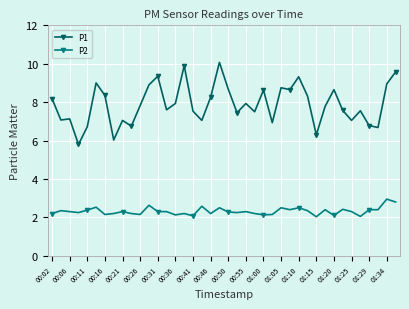

In P1, how many points are higher than both neighbors (excluding endpoints)?

12